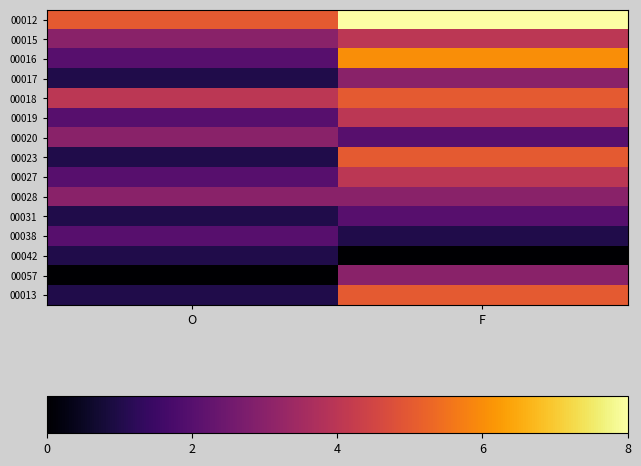

Rank the series by their maximum value, from lowest to highest.

00042, 00031, 00038, 00017, 00020, 00028, 00057, 00015, 00019, 00027, 00018, 00023, 00013, 00016, 00012